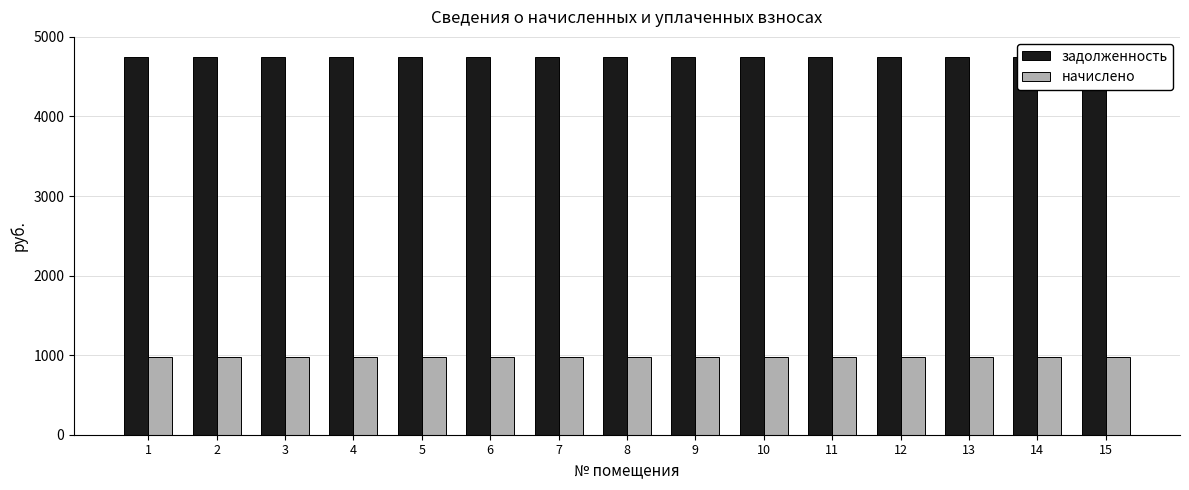

Which series has the largest range (max minus min)?

задолженность